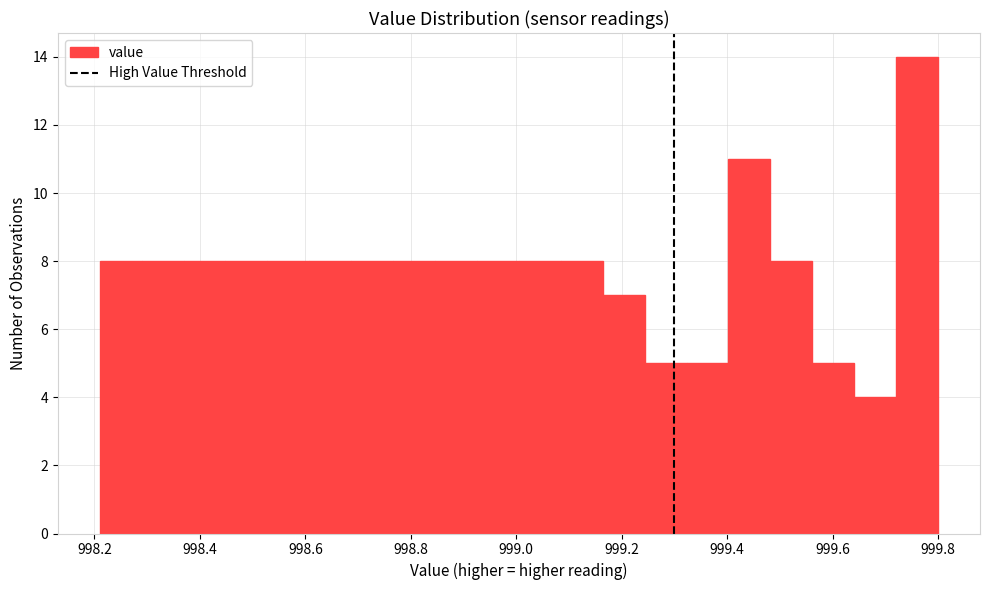

Read against the x-axis, roughly where is the centre of the tallest bar?

999.76